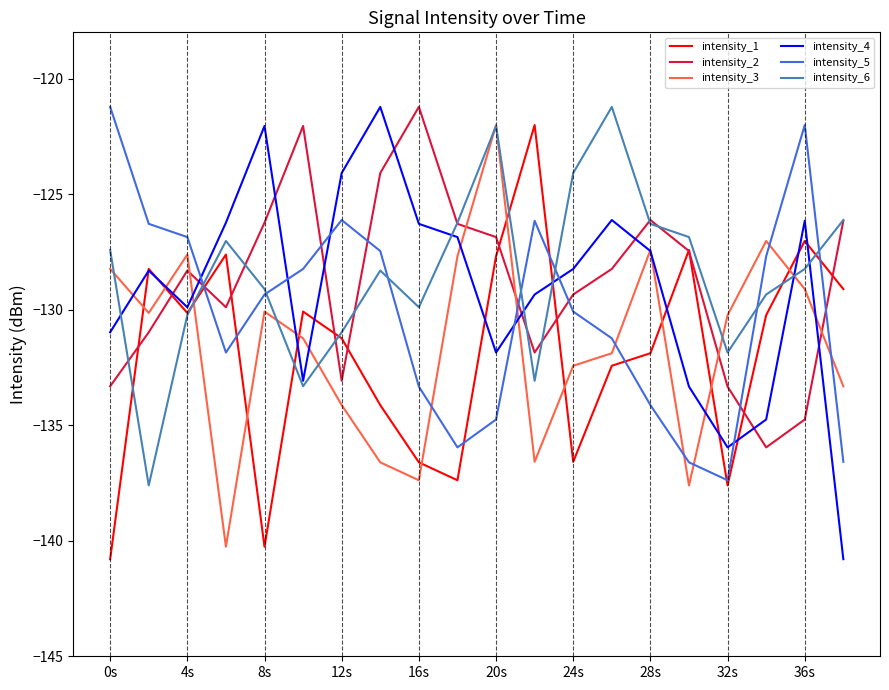

What is the difference between the second highest and minimum values in the intensity_3 series?

13.2